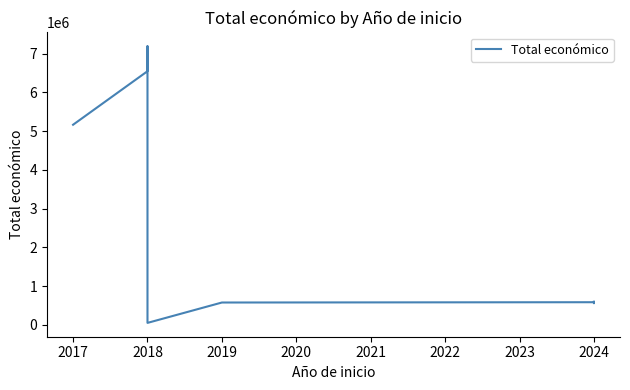

What is the sum of the values at 2024 and 2018?

7773113